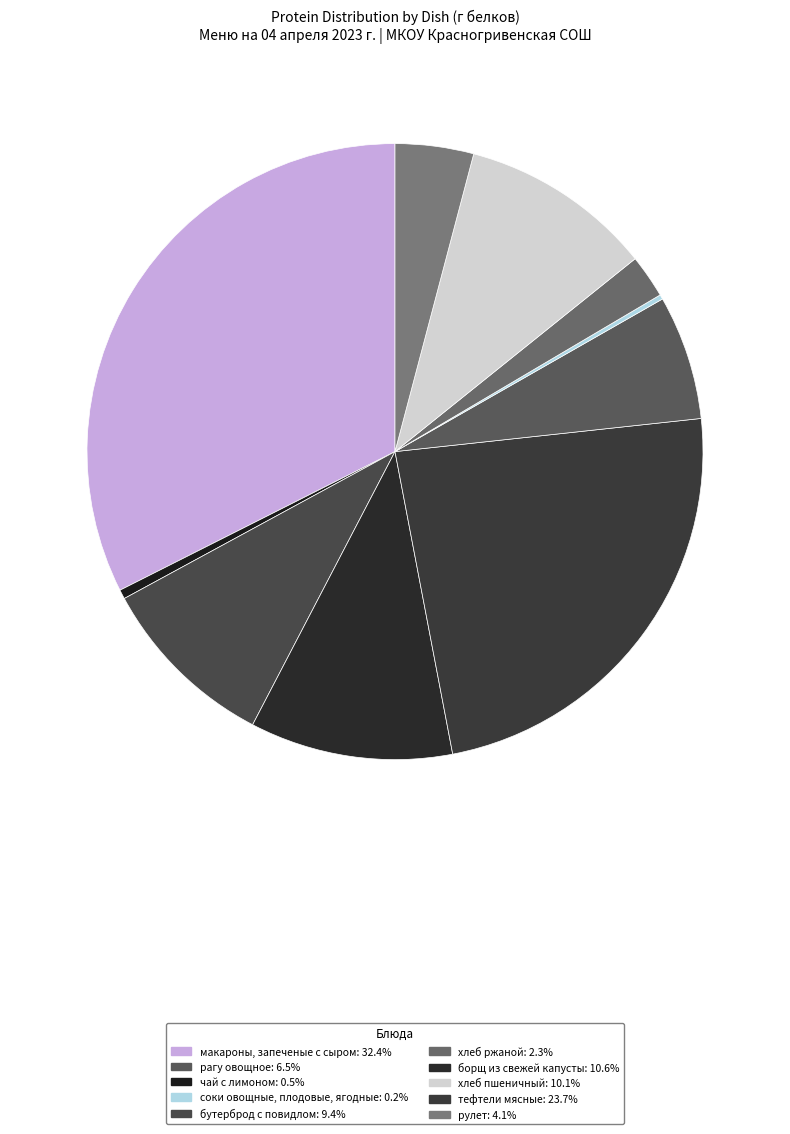

What is the largest slice in the pie chart?

макароны, запеченые с сыром